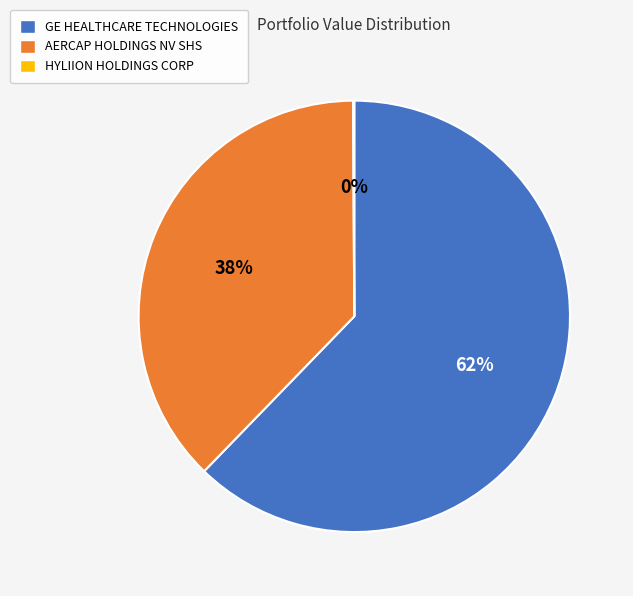

Which slice is the largest?

GE HEALTHCARE TECHNOLOGIES